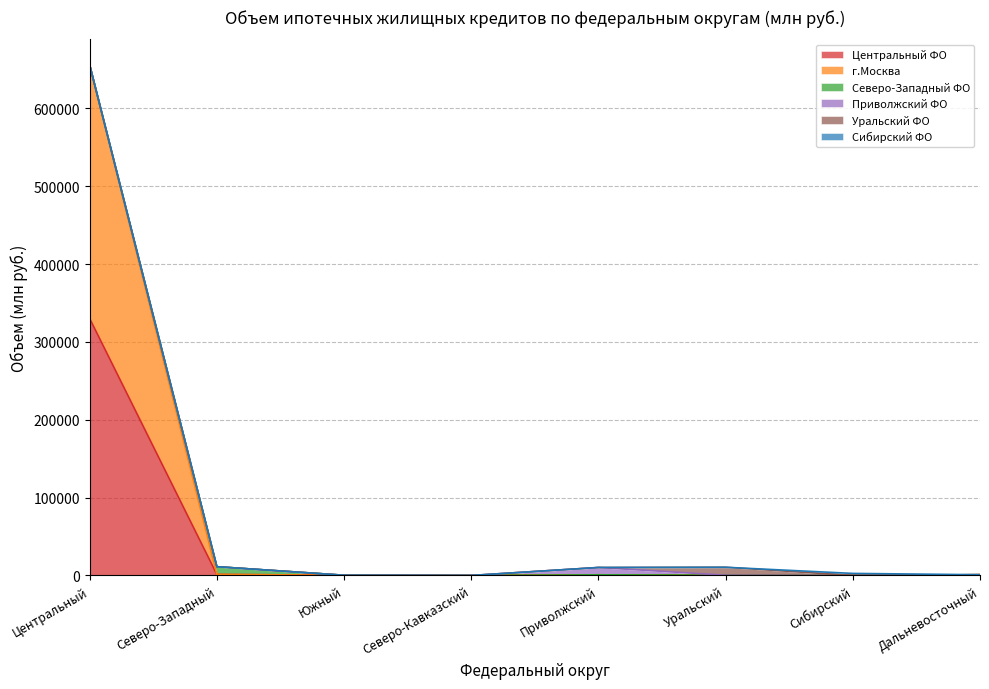

What is the label of the 5th point from the right?

Северо-Кавказский